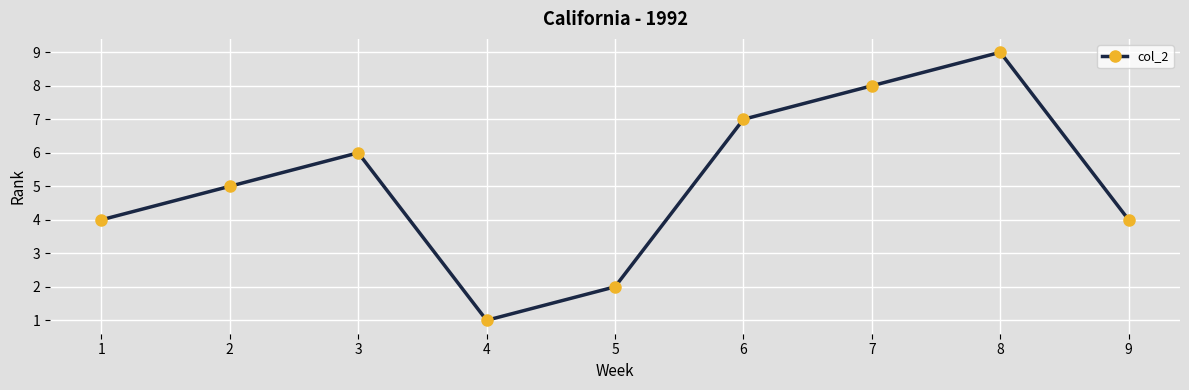

Reading left to right, what are all the values shown in this chart?

1=4	2=5	3=6	4=1	5=2	6=7	7=8	8=9	9=4